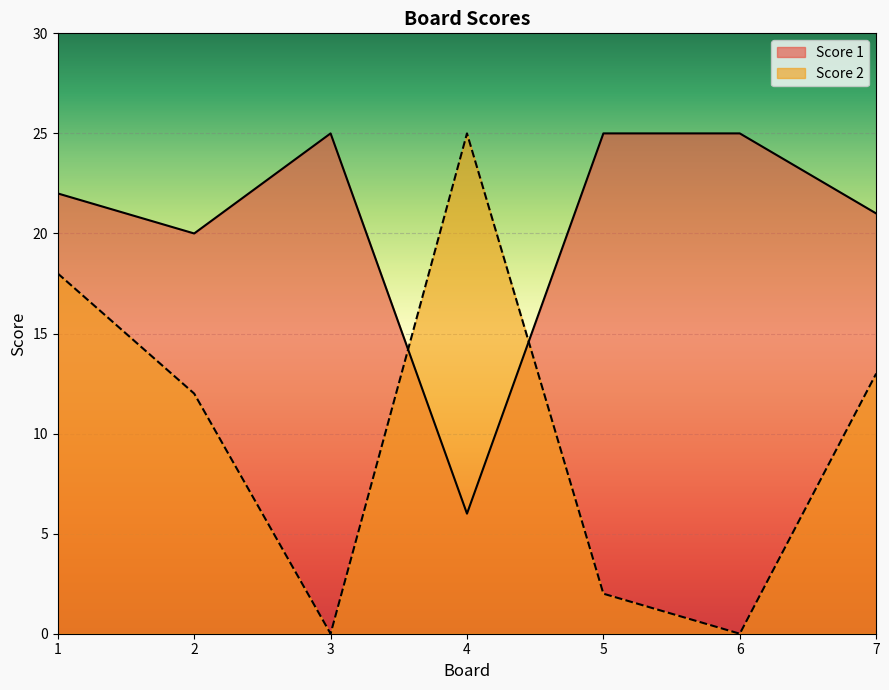

How many lines are shown in the chart?

2